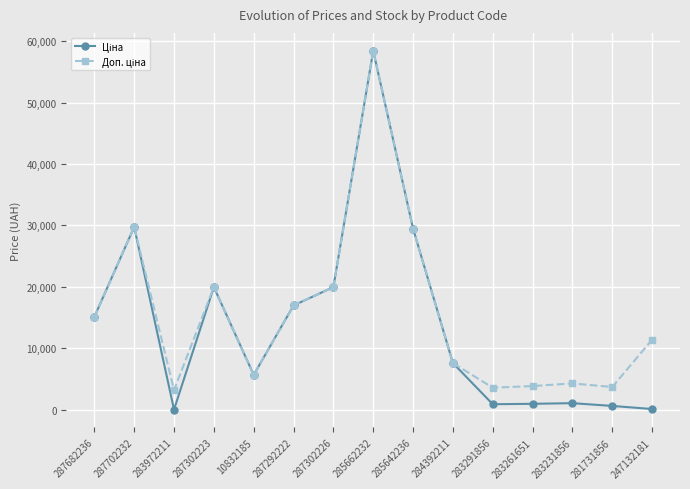

At which category does the chart reach its peak across all series?

285662232